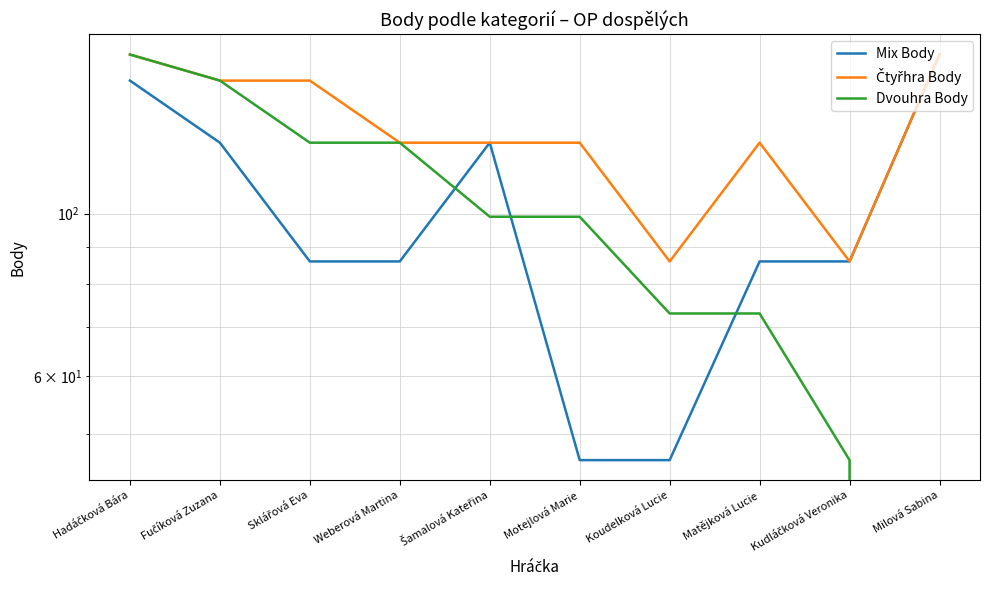

What is the maximum value for Čtyřhra Body?

165